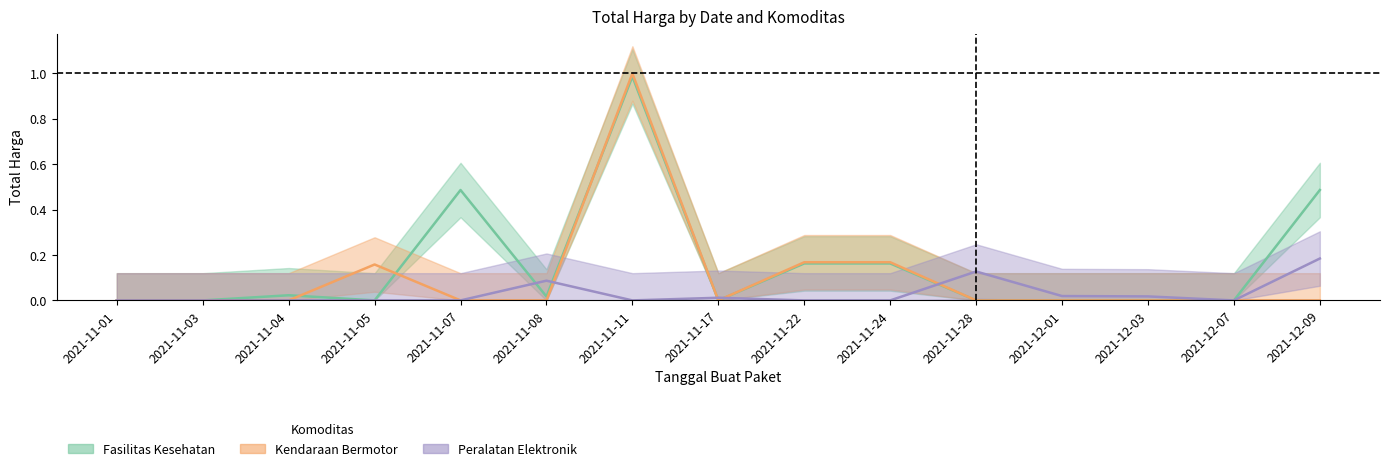

Reading left to right, what are all the values shown in this chart?

Fasilitas Kesehatan: 2021-11-01=0.0	2021-11-03=0.0	2021-11-04=0.0	2021-11-05=0.0	2021-11-07=0.5	2021-11-08=0.0	2021-11-11=1.0	2021-11-17=0.0	2021-11-22=0.2	2021-11-24=0.2	2021-11-28=0.0	2021-12-01=0.0	2021-12-03=0.0	2021-12-07=0.0	2021-12-09=0.5
Kendaraan Bermotor: 2021-11-01=0.0	2021-11-03=0.0	2021-11-04=0.0	2021-11-05=0.2	2021-11-07=0.0	2021-11-08=0.0	2021-11-11=1.0	2021-11-17=0.0	2021-11-22=0.2	2021-11-24=0.2	2021-11-28=0.0	2021-12-01=0.0	2021-12-03=0.0	2021-12-07=0.0	2021-12-09=0.0
Peralatan Elektronik: 2021-11-01=0.0	2021-11-03=0.0	2021-11-04=0.0	2021-11-05=0.0	2021-11-07=0.0	2021-11-08=0.1	2021-11-11=0.0	2021-11-17=0.0	2021-11-22=0.0	2021-11-24=0.0	2021-11-28=0.1	2021-12-01=0.0	2021-12-03=0.0	2021-12-07=0.0	2021-12-09=0.2